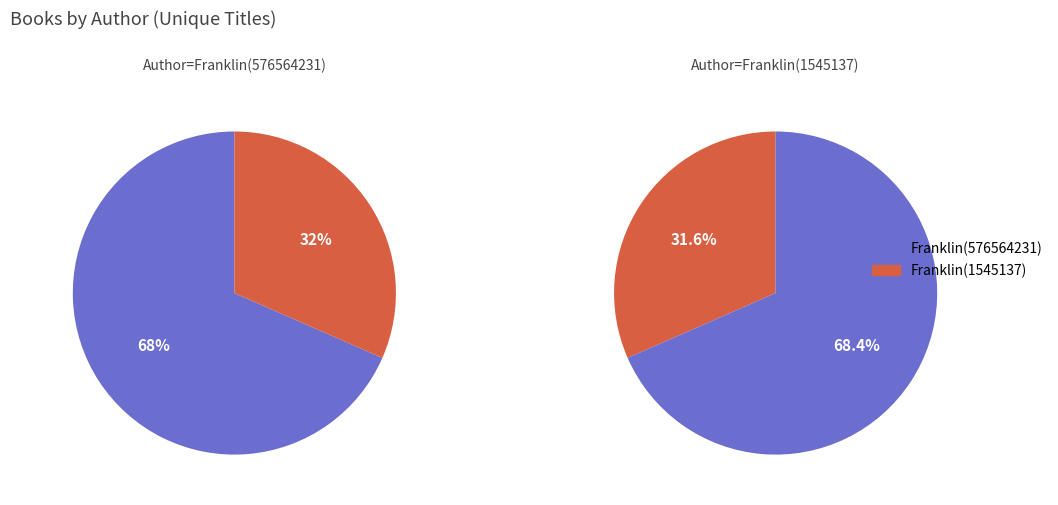

Is it true that Franklin  W. Dixon (576564231) is 68% of the pie?

True